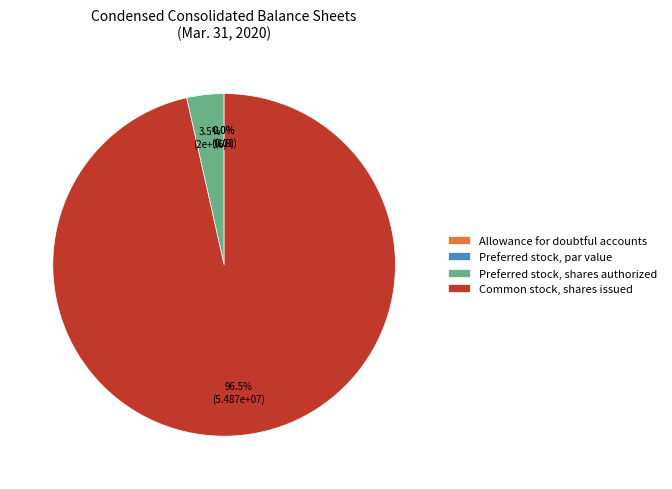

To the nearest percent, what is the difference between the Preferred stock, shares authorized and Common stock, shares issued slice percentages?

93%